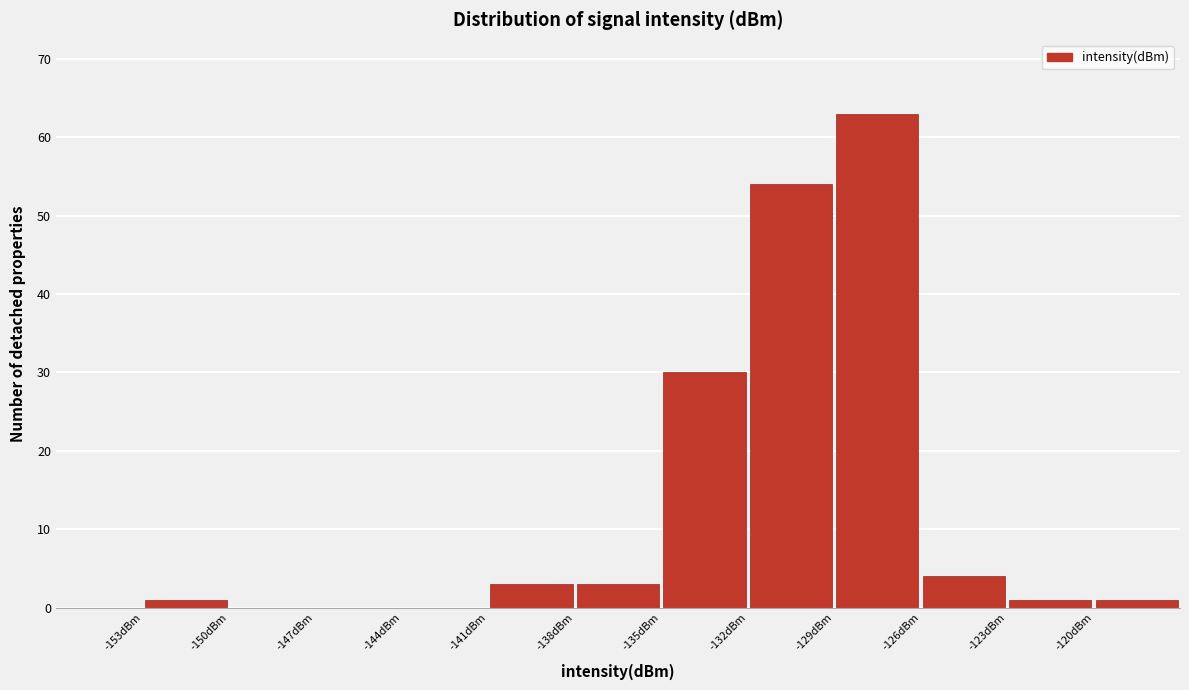

What is the height of the bar covering -123 to -120 on the x-axis? The values are not printed on the chart, so give them approximately, as read against the axis.

1